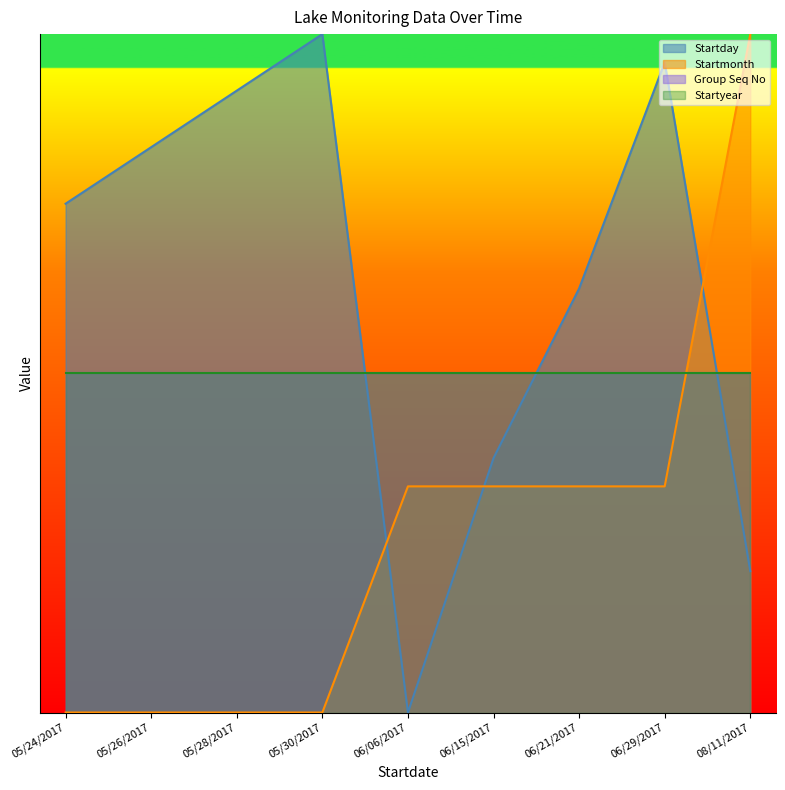

What is the difference between the Startday values at 05/30/2017 and 06/06/2017?

35.0